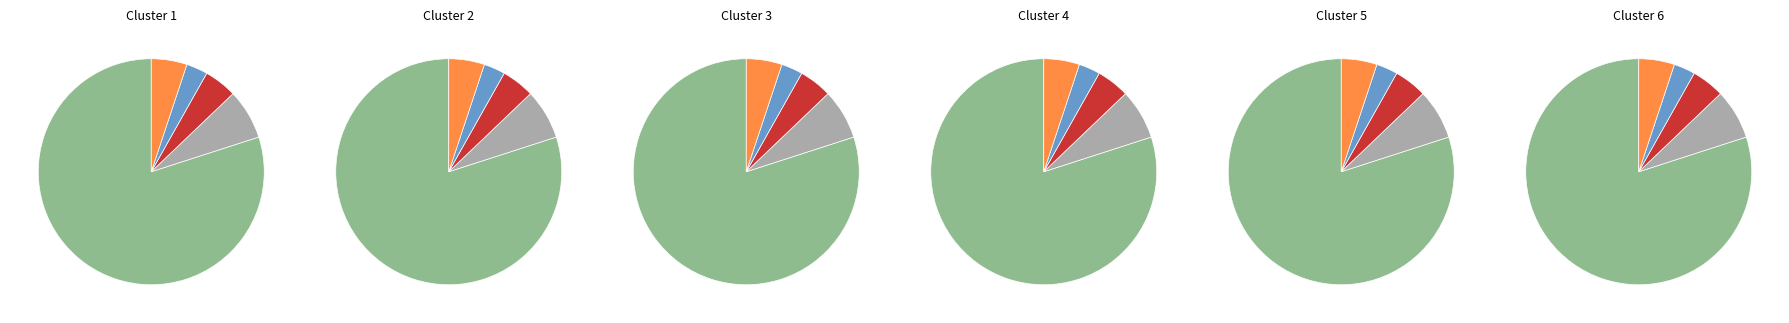

Between 社会保障和就业支出 and 卫生健康支出, which is larger?

社会保障和就业支出